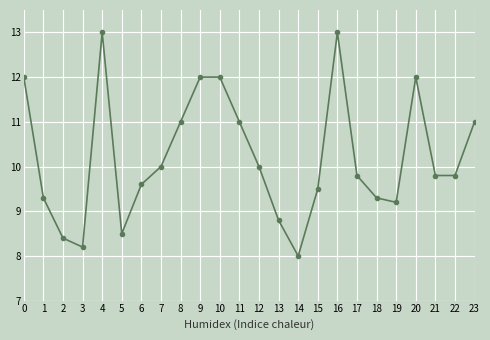

How many distinct data groups are displayed?

1